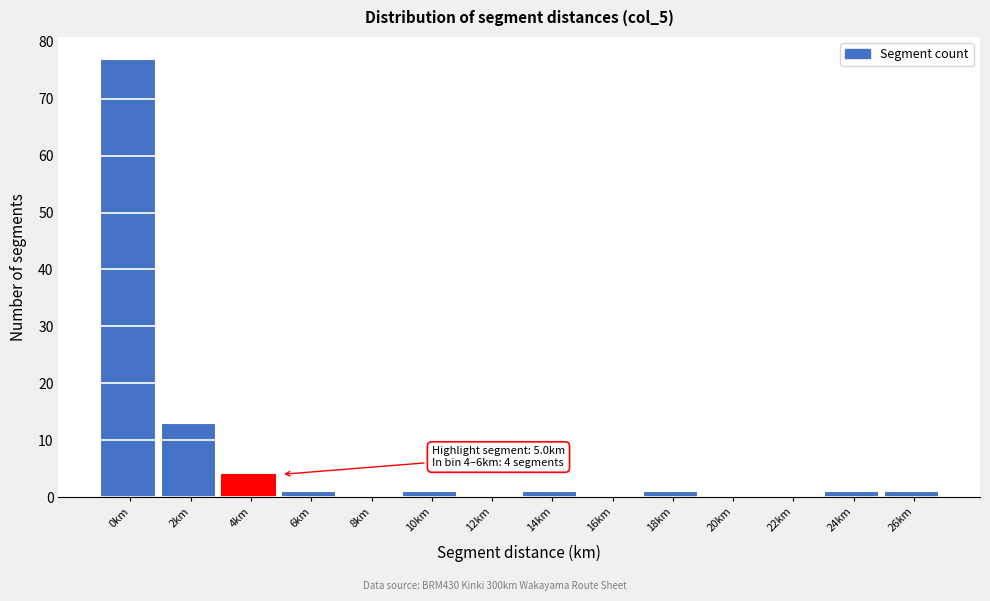

Reading right to left, list all the values displayed in this chart.

26km=1	24km=1	22km=0	20km=0	18km=1	16km=0	14km=1	12km=0	10km=1	8km=0	6km=1	4km=4	2km=13	0km=77